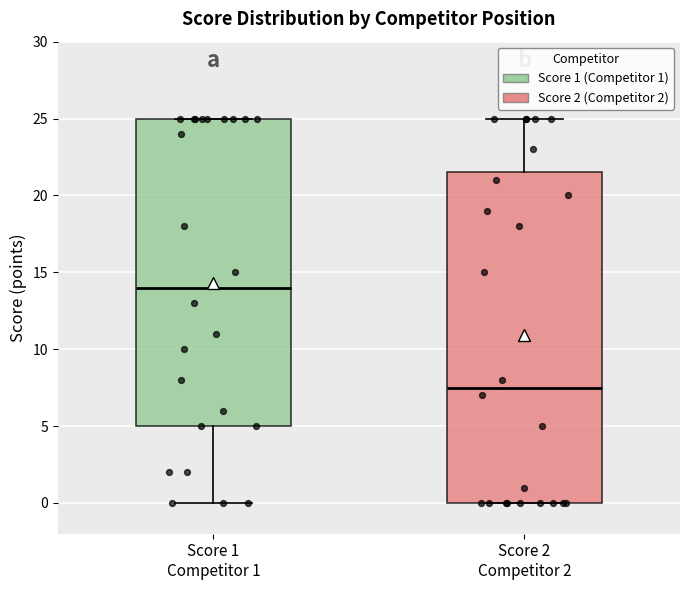

Comparing the boxes themselves (not the whiskers), which one is the tallest?

Score 2 Competitor 2